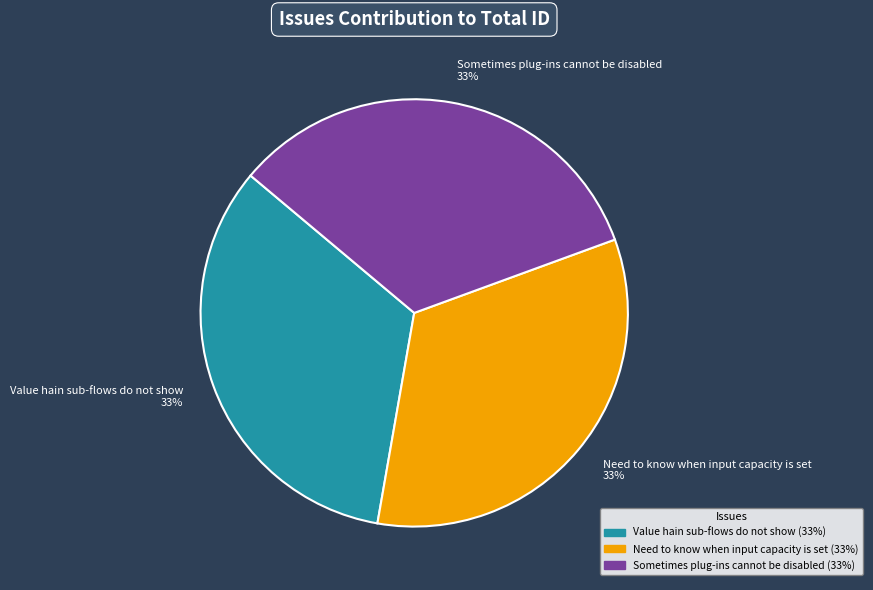

Approximately how many times larger is the value at Need to know when input capacity is set compared to Sometimes plug-ins cannot be disabled?

1.0